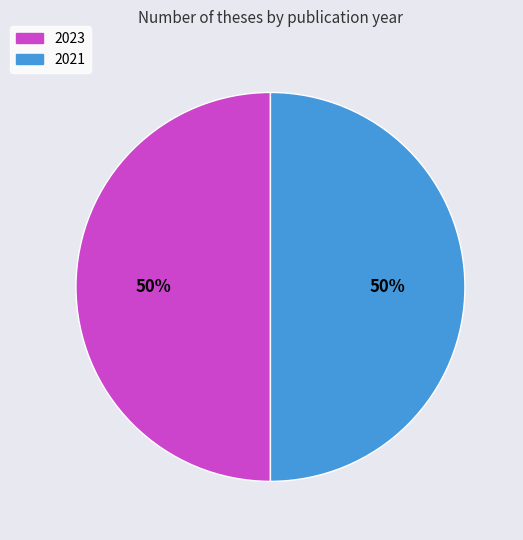

Approximately how many times larger is the value at 2023 compared to 2021?

1.0